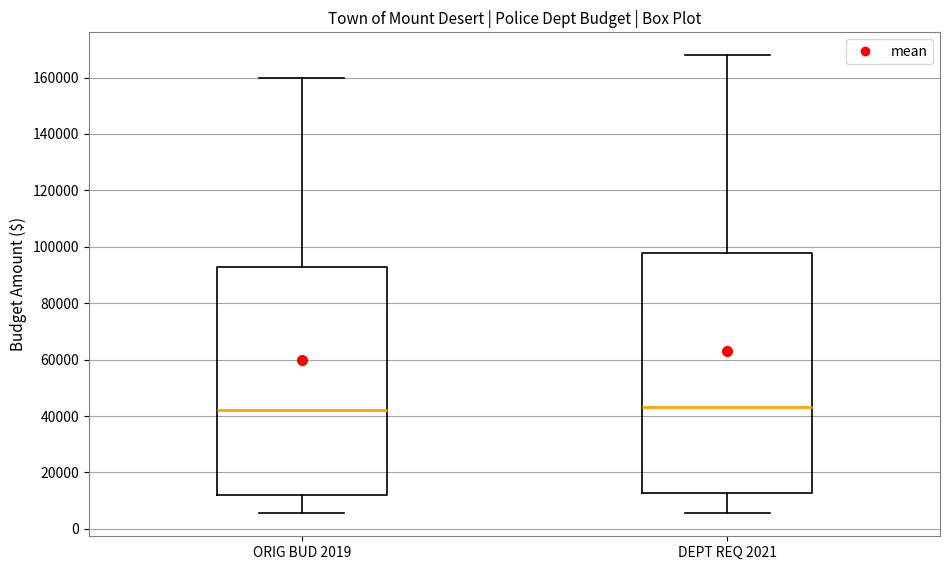

Reading left to right, read every box against the y-axis: the position of its median line, the range the box covers, and the ends of its whiskers. The values are not printed on the chart, so give them approximately, as read against the axis.

ORIG BUD 2019: median 42000, box 12000 to 92000, whiskers 6000 to 160000
DEPT REQ 2021: median 44000, box 12000 to 98000, whiskers 6000 to 168000